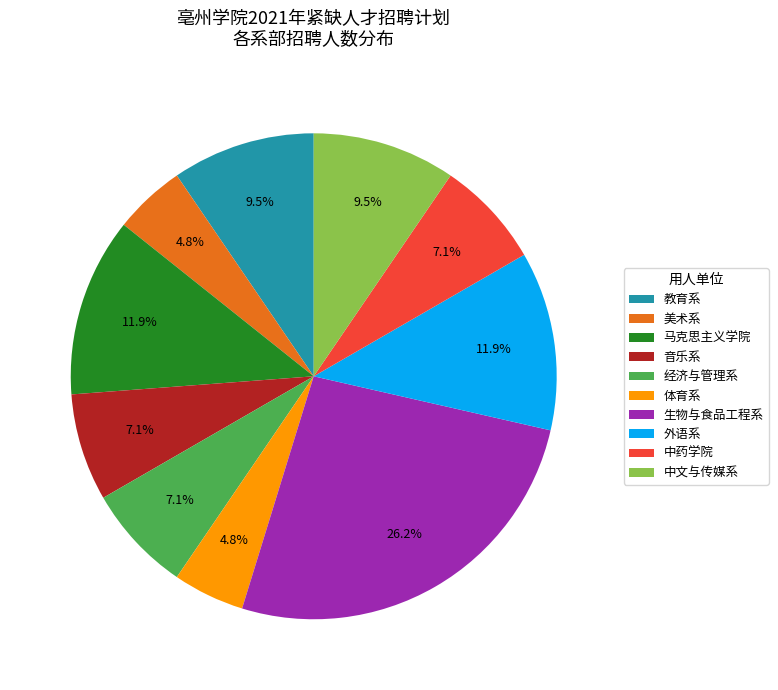

Count the number of slices in the pie.

10